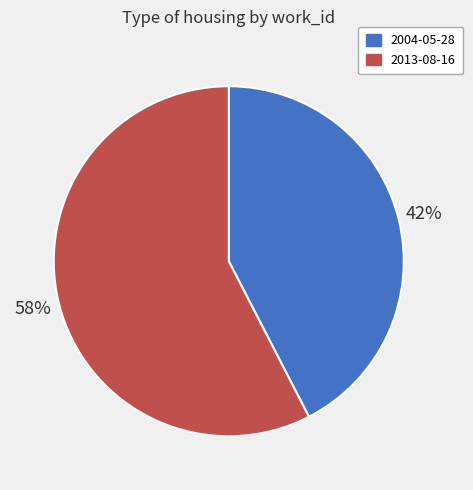

What is the ratio of the value at 2013-08-16 to the value at 2004-05-28?

1.4